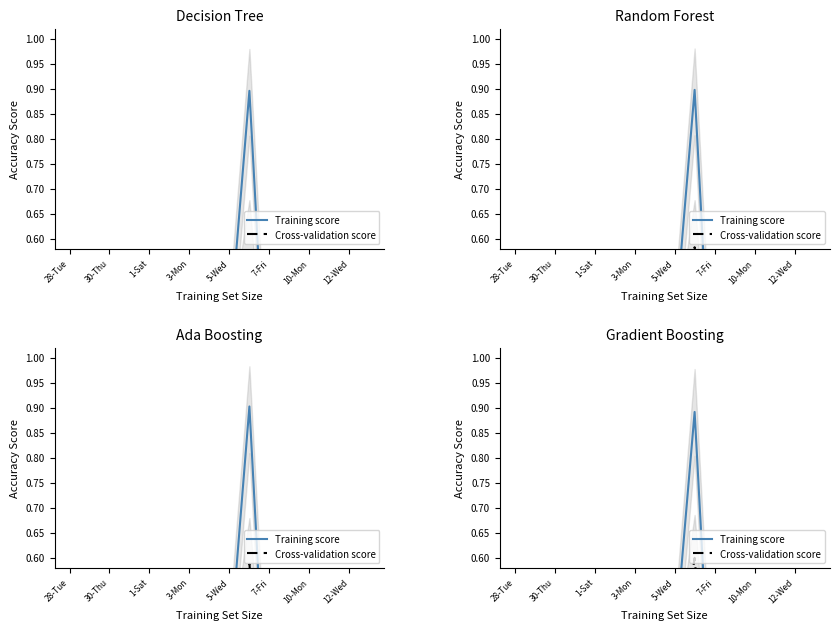

True or false: Training score and Cross-validation score cross at least once.

False